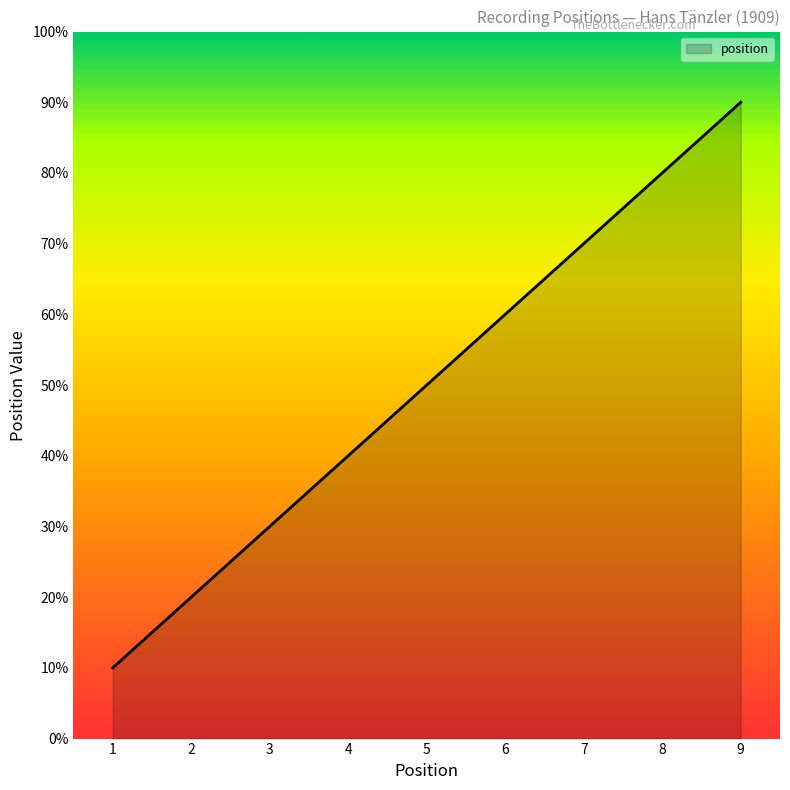

Is this an area chart (filled region under the line)?

Yes